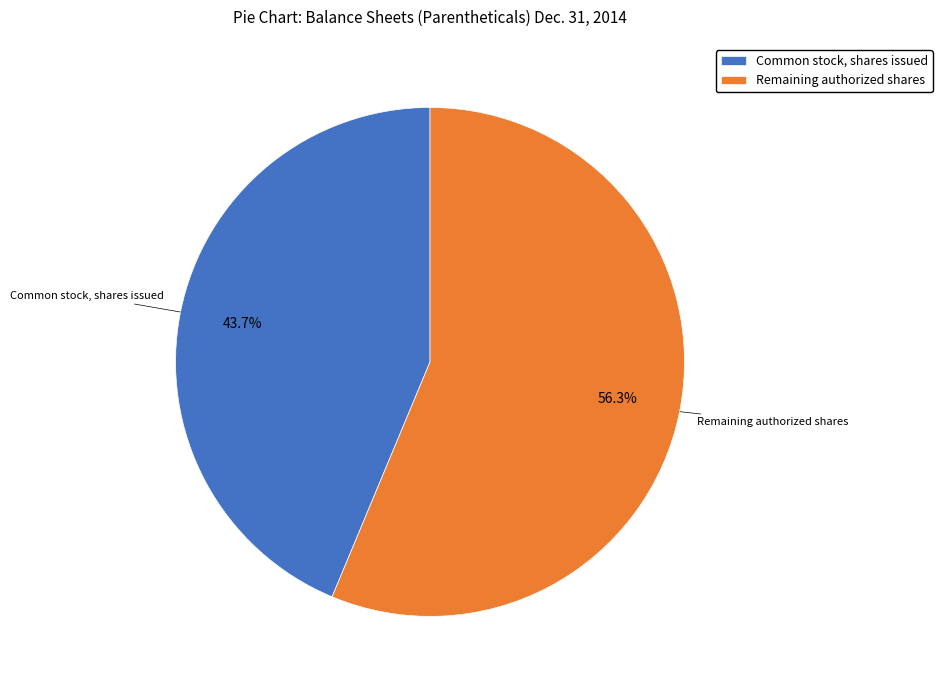

Combined, what portion of the pie is Remaining authorized shares and Common stock, shares issued?

100.0%